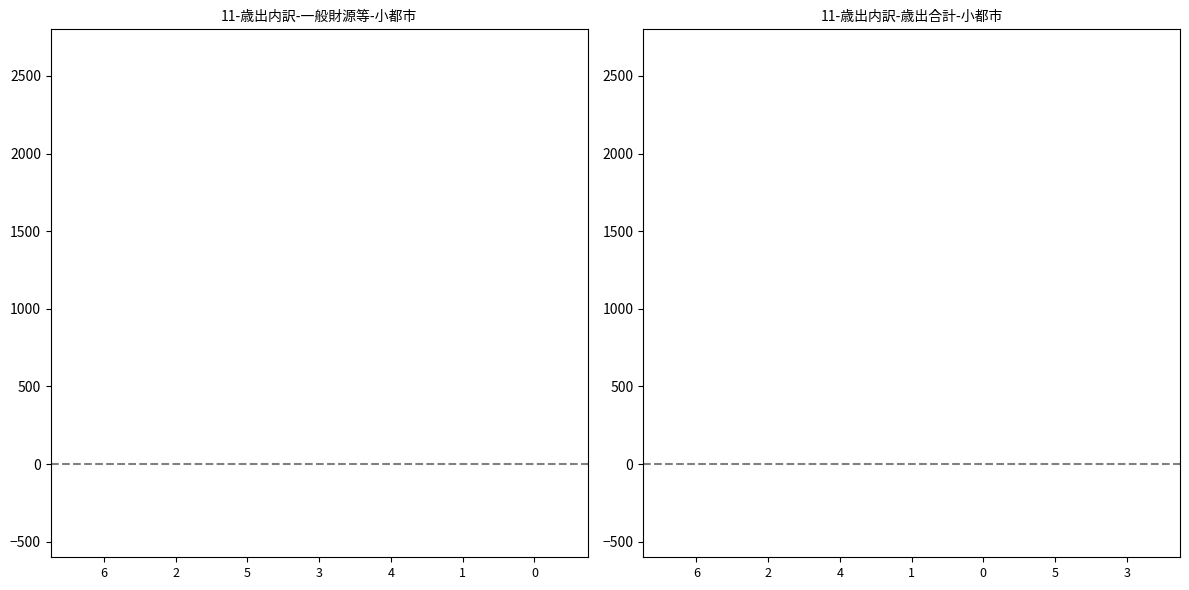

List the labels in order of 一般財源等 value, smallest first.

6, 2, 5, 3, 4, 1, 0